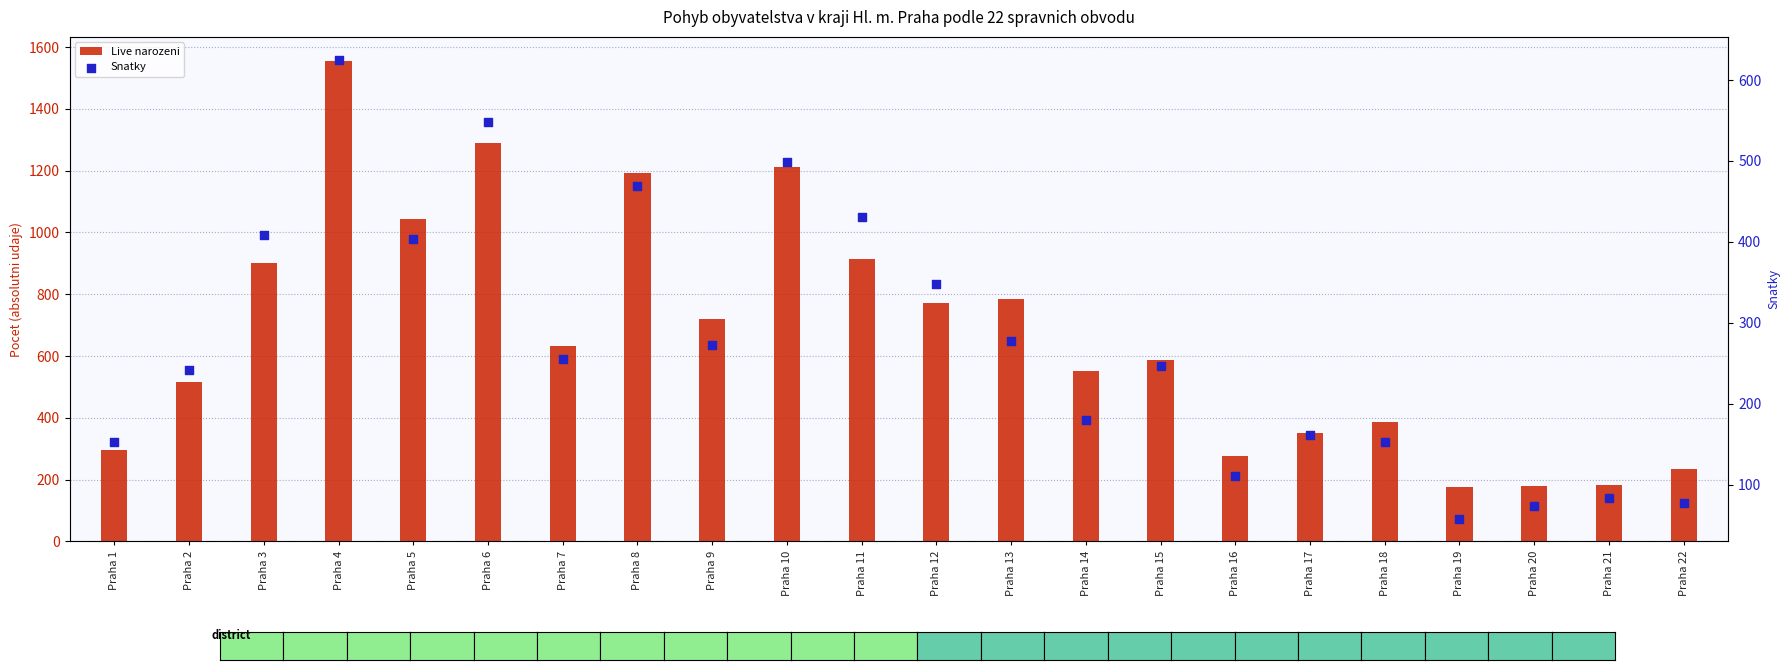

Which series reaches the maximum Y coordinate?

Live narozeni